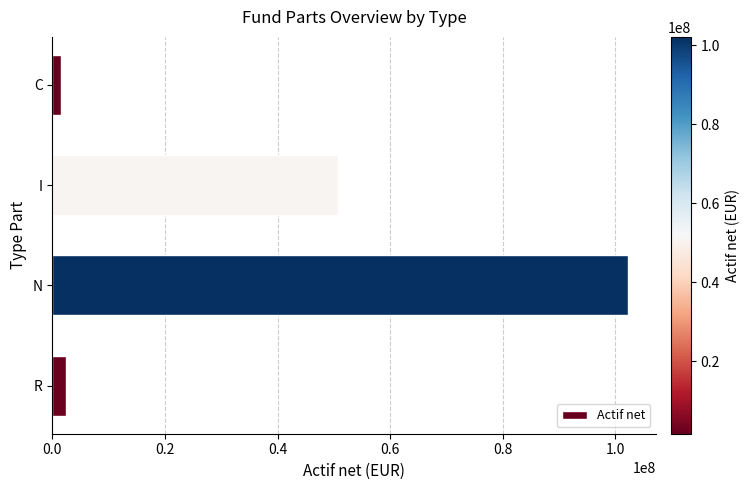

The value at I is 31453897.3. True or false?

False